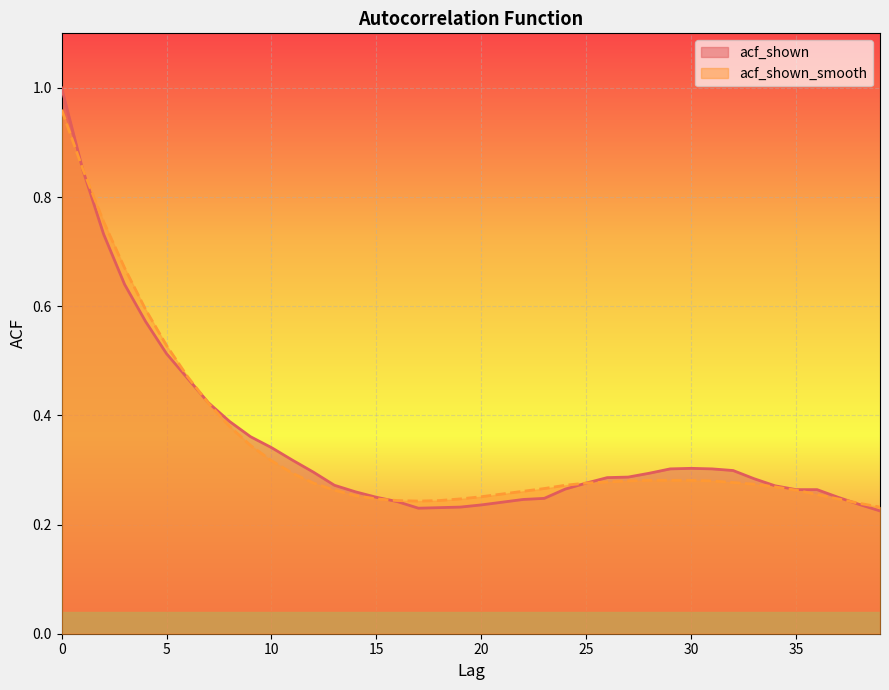

After their last crossing, which series has the higher values: acf_shown_smooth or acf_shown?

acf_shown_smooth